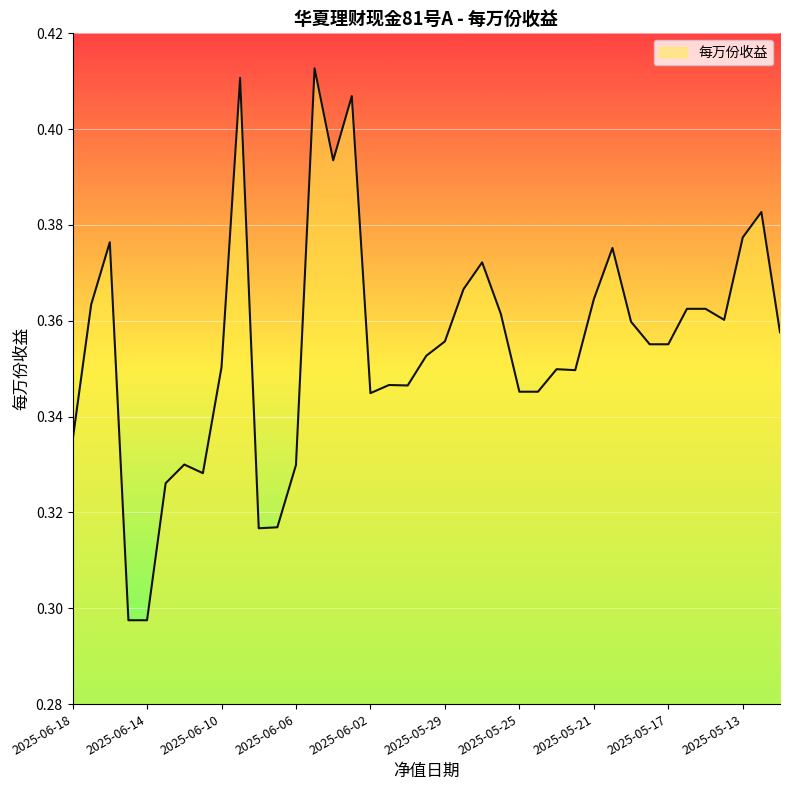

List the labels in order of value, largest first.

2025-06-05, 2025-06-09, 2025-06-03, 2025-06-04, 2025-05-12, 2025-05-13, 2025-06-16, 2025-05-20, 2025-05-27, 2025-05-28, 2025-05-21, 2025-06-17, 2025-05-16, 2025-05-15, 2025-05-26, 2025-05-14, 2025-05-19, 2025-05-11, 2025-05-29, 2025-05-18, 2025-05-17, 2025-05-30, 2025-06-10, 2025-05-23, 2025-05-22, 2025-06-01, 2025-05-31, 2025-05-25, 2025-05-24, 2025-06-02, 2025-06-18, 2025-06-12, 2025-06-06, 2025-06-11, 2025-06-13, 2025-06-07, 2025-06-08, 2025-06-15, 2025-06-14